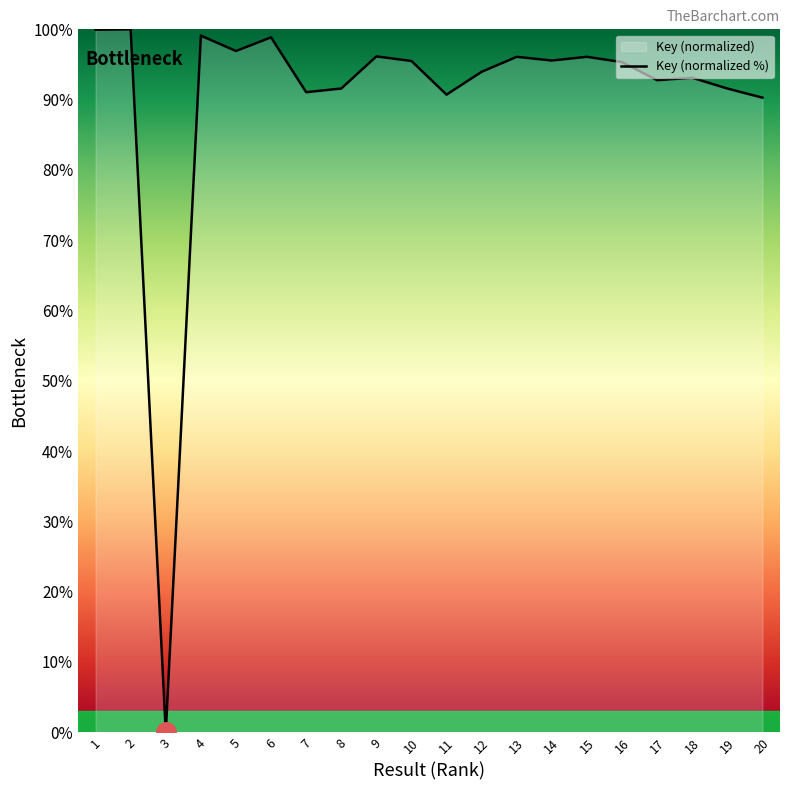

How many positive values are there?

19